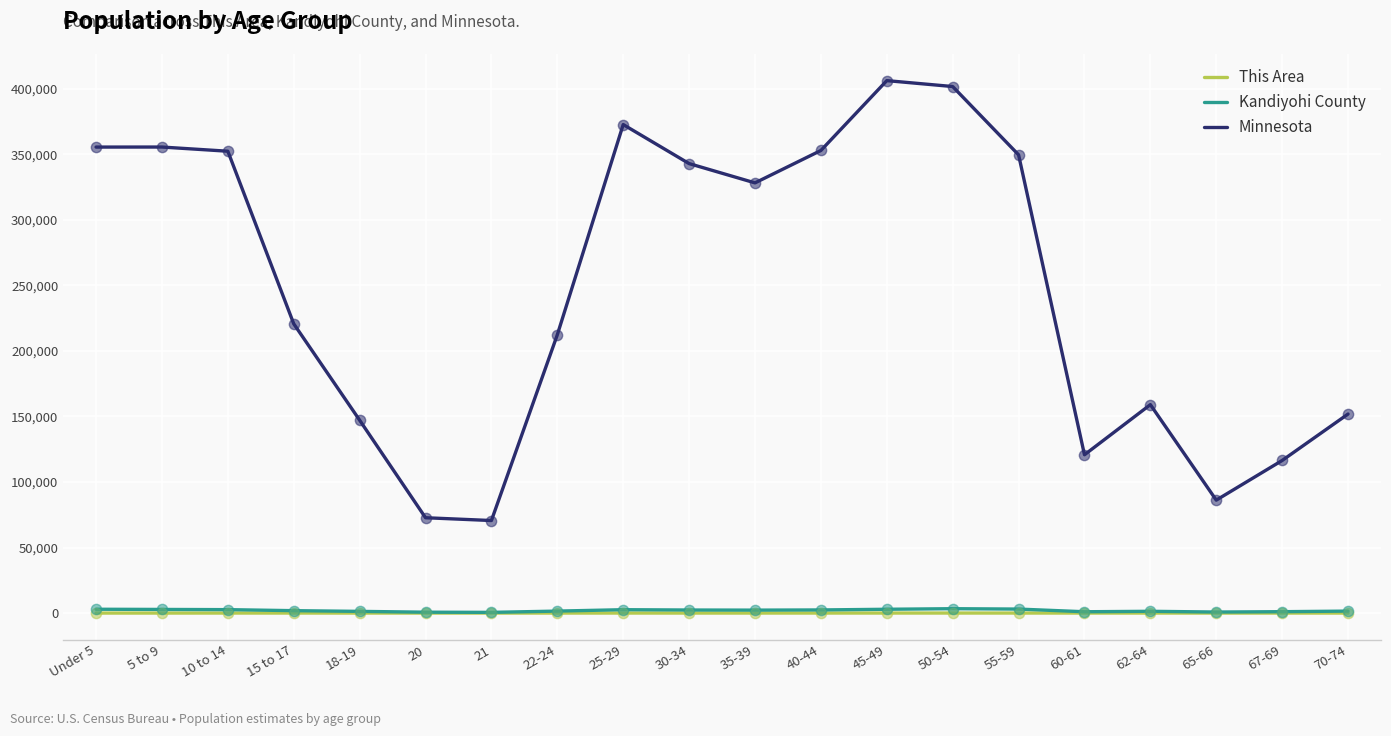

Which series has the widest spread of values?

Minnesota